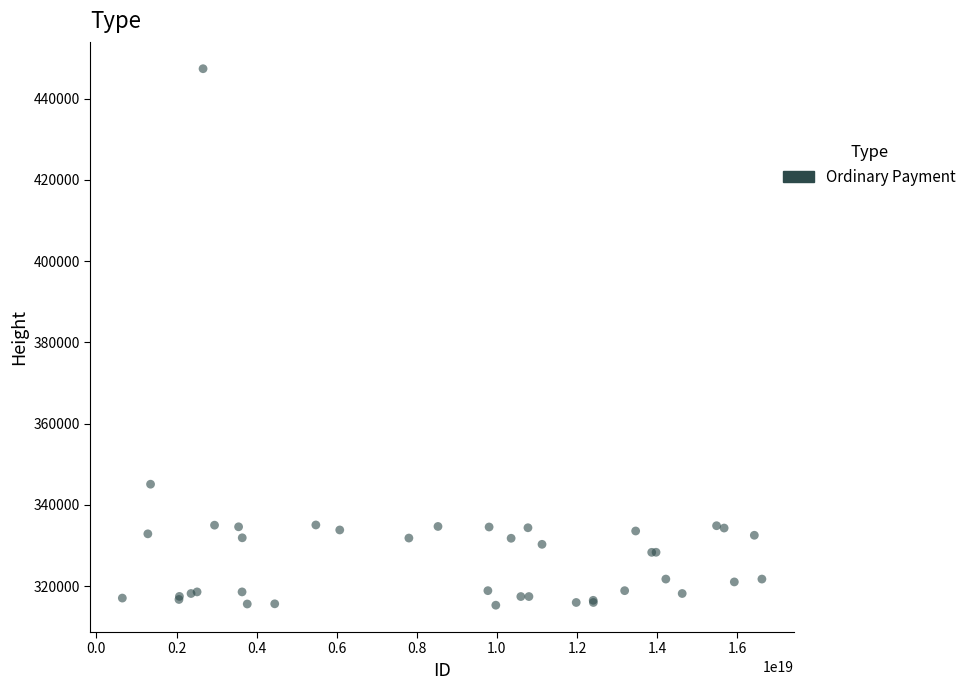

What Y value in the scatter plot is closest to 381339?

345078